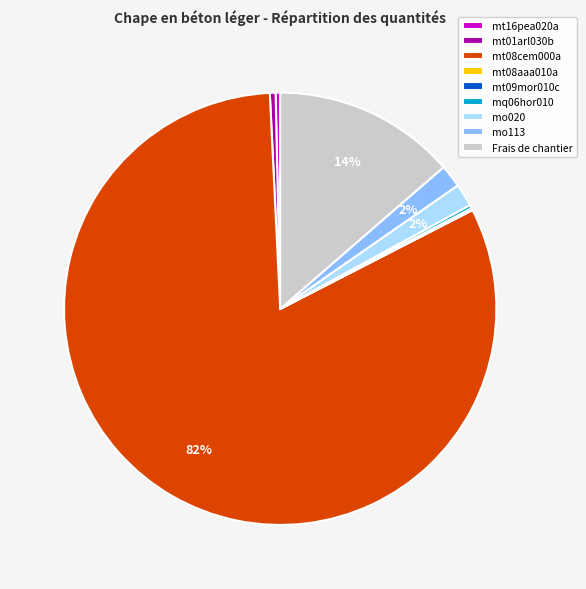

To the nearest percent, what is the difference between the largest and smallest slice percentages?

82%